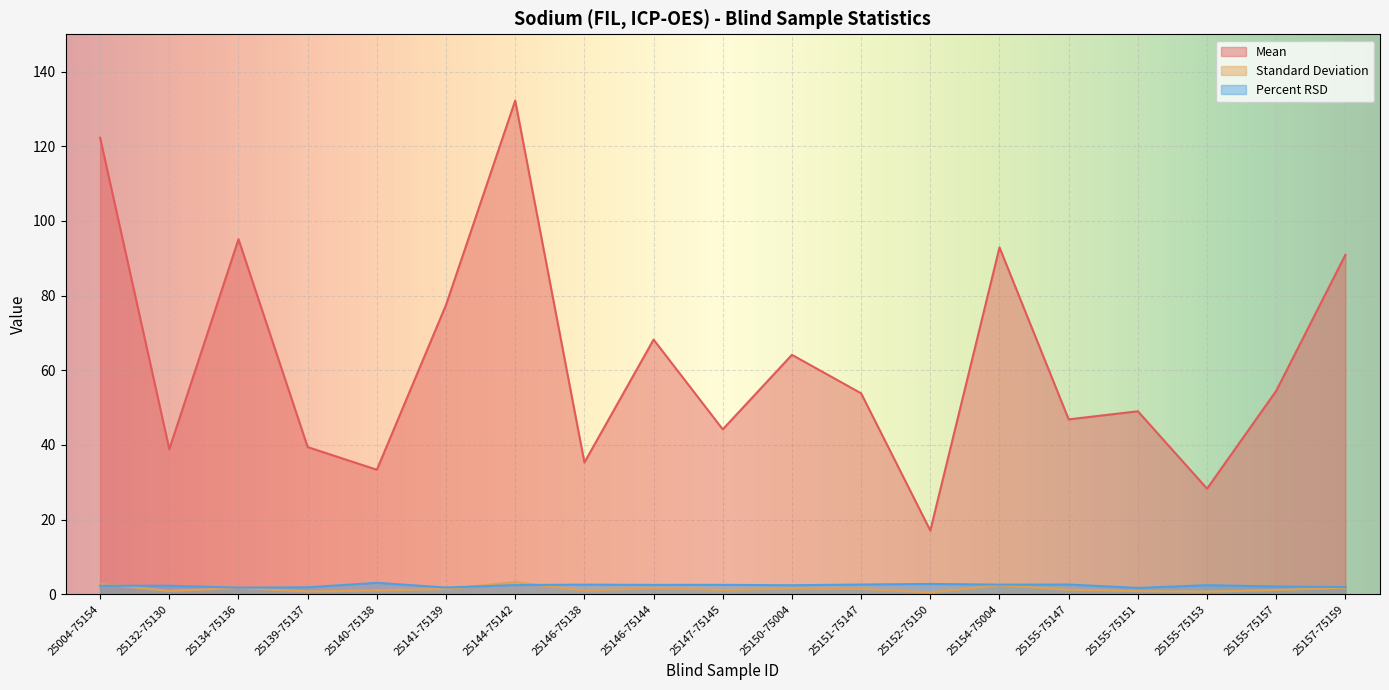

What are all the series names shown in the legend?

Mean, Standard Deviation, Percent RSD